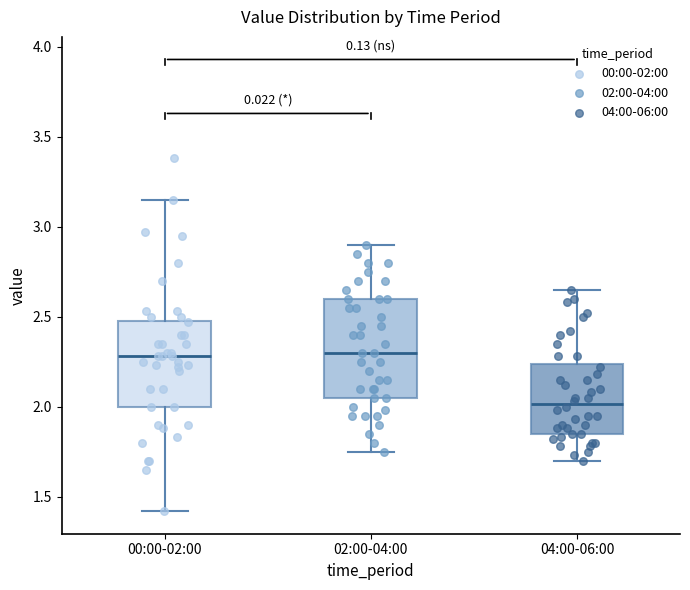

Where does the lower whisker of the box for 00:00-02:00 end on the y-axis? The values are not printed on the chart, so give them approximately, as read against the axis.

1.40